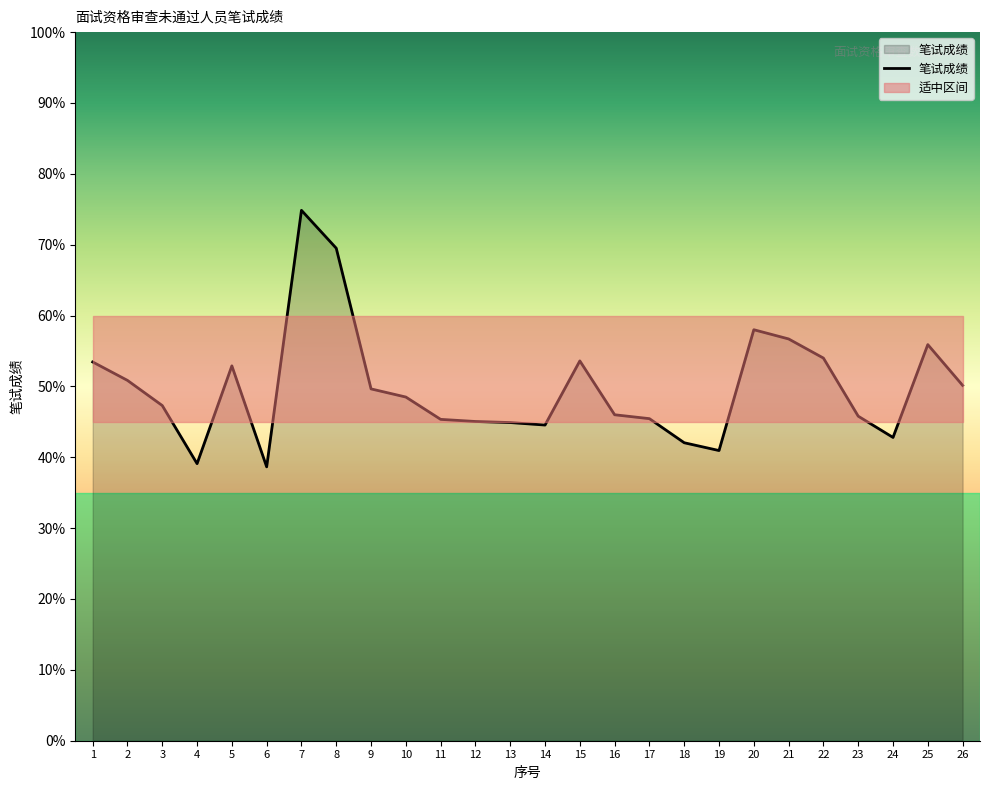

The 笔试成绩 series shows 38.6 at 6. True or false?

True